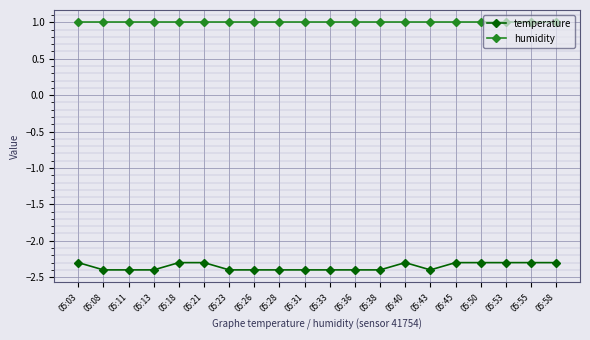

What is the value of the temperature point at the 10th from the left?

-2.4